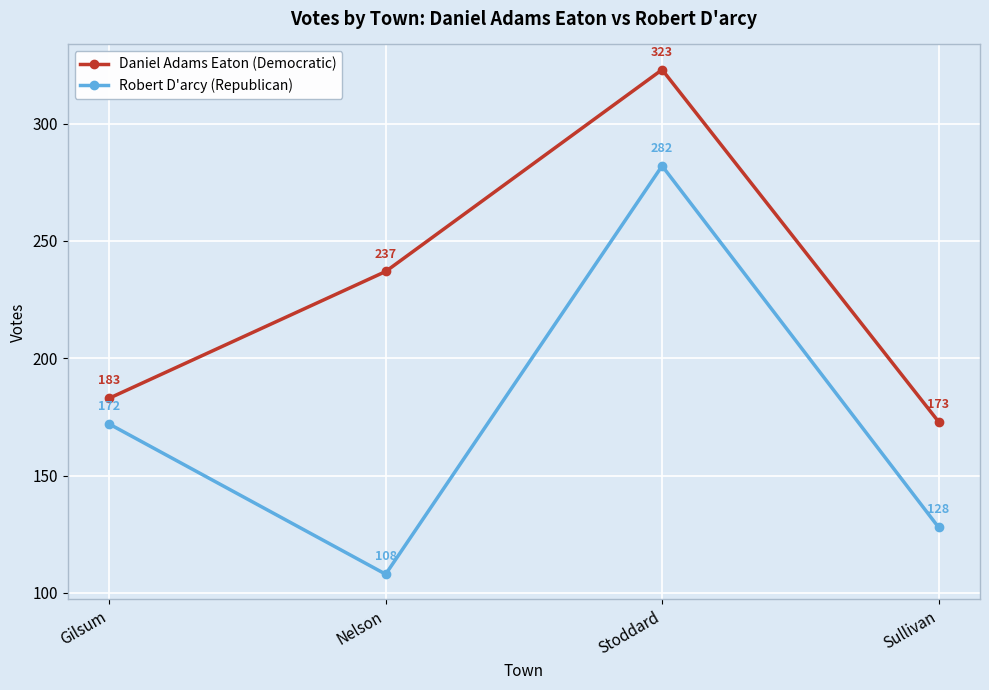

Read the Robert D'arcy (Republican) value at Nelson.

108